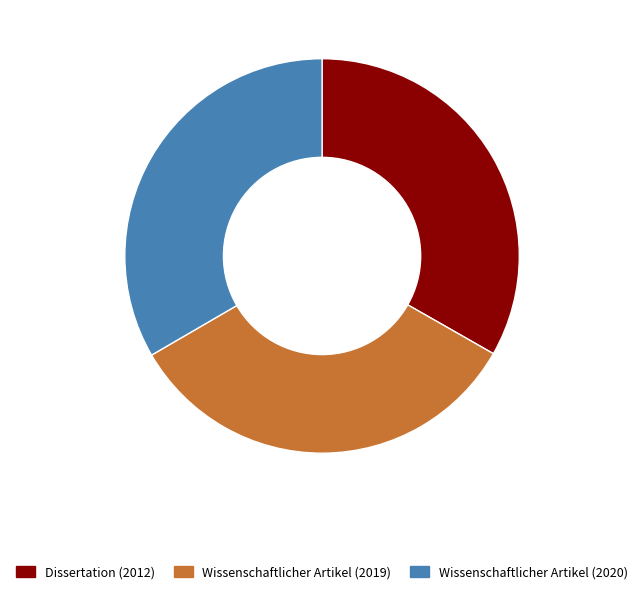

Is the sum of Wissenschaftlicher Artikel (2020) and Wissenschaftlicher Artikel (2019) greater than half?

Yes